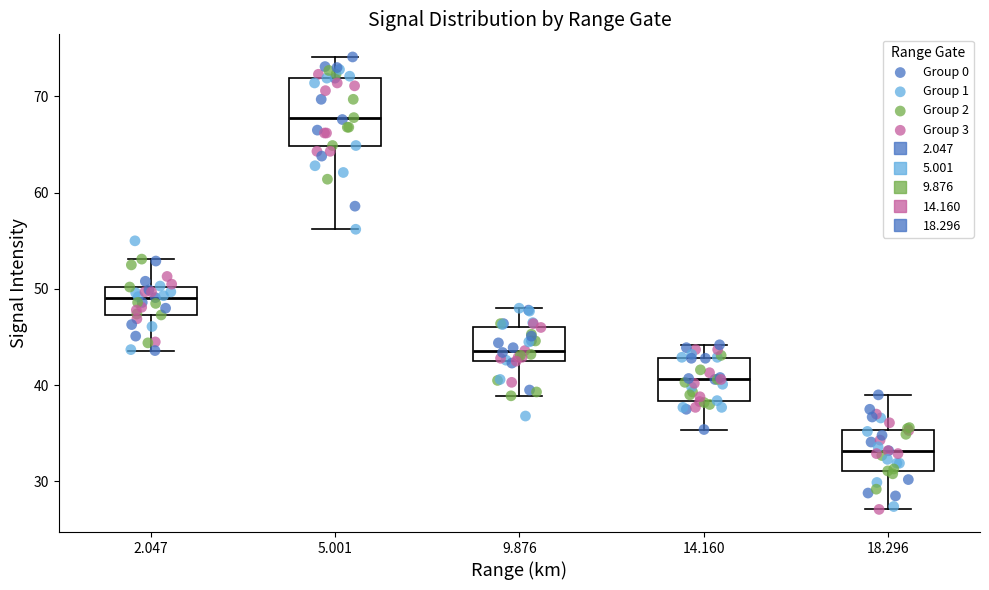

Reading left to right, transcribe this box plot: for each box, give where its median line is, the range the box spans, and where its two whiskers end, as read against the y-axis. The values are not printed on the chart, so give them approximately, as read against the axis.

2.047: median 49, box 47 to 50, whiskers 44 to 53
5.001: median 68, box 65 to 72, whiskers 56 to 74
9.876: median 44, box 43 to 46, whiskers 39 to 48
14.160: median 41, box 38 to 43, whiskers 35 to 44
18.296: median 33, box 31 to 35, whiskers 27 to 39